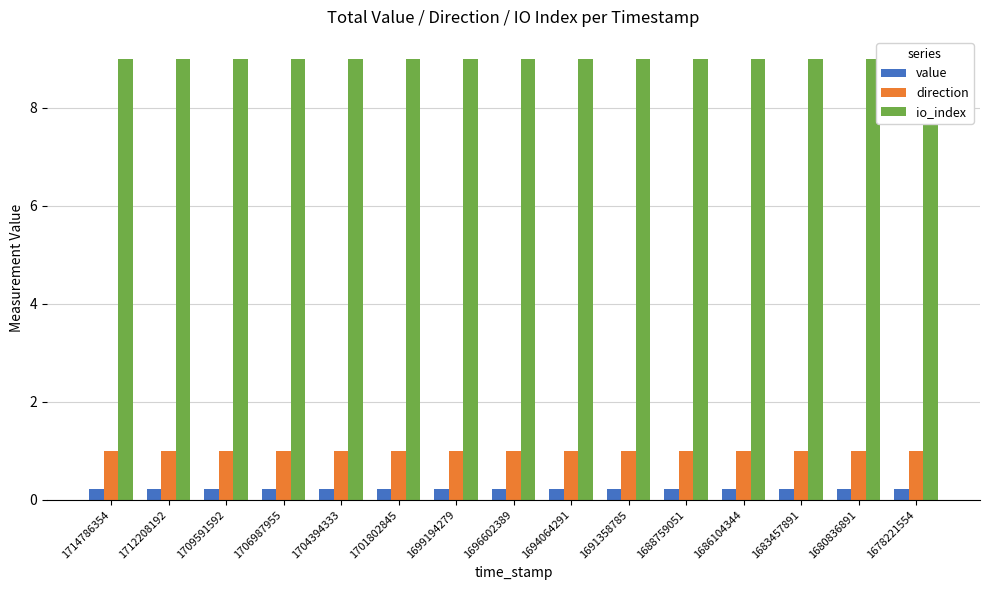

What is the average value of the value series?

0.2